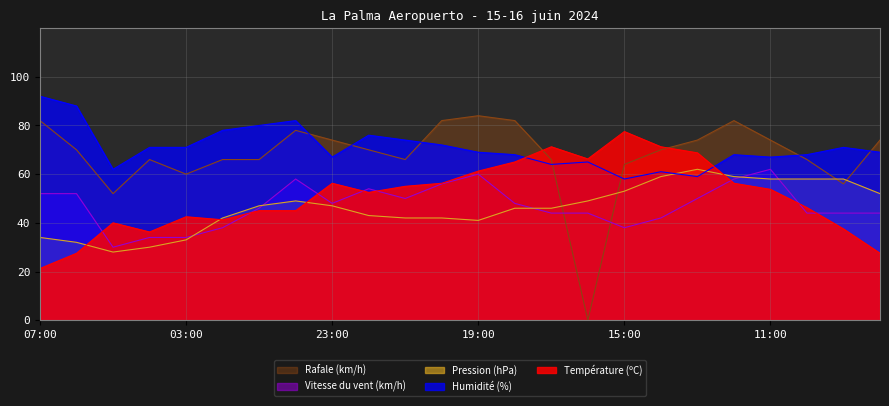

True or false: Humidité (%) has a value of 71.0 at 03:00.

True